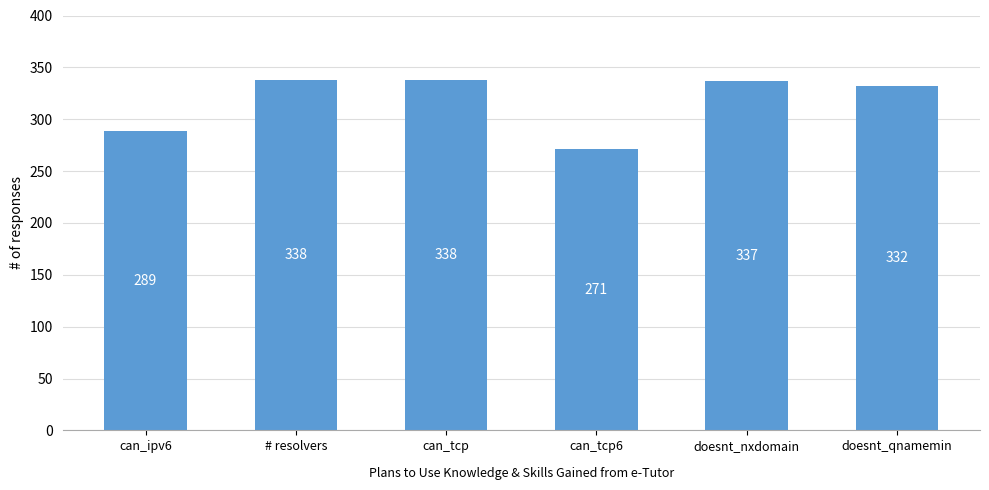

Does the chart contain any negative values?

No